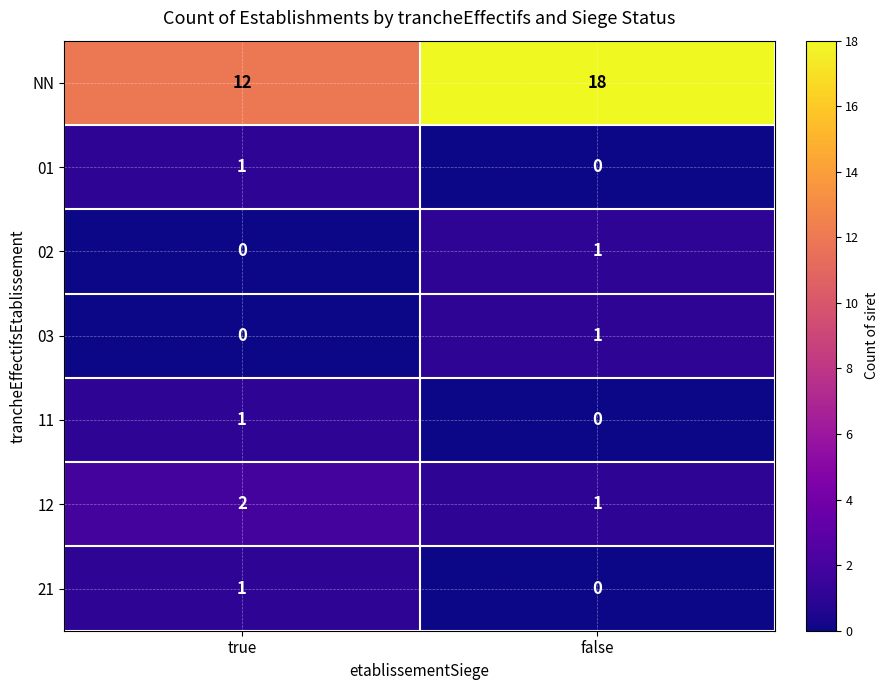

What is the sum of all NN values?

30